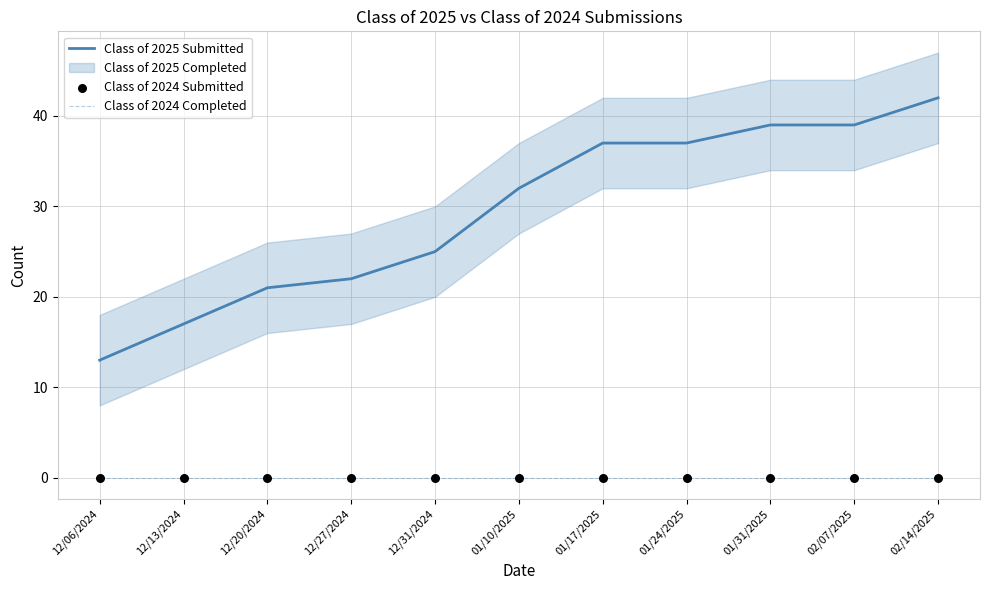

Is the value of Class of 2024 Completed at 02/14/2025 greater than the value of Class of 2025 Submitted at 02/14/2025?

No